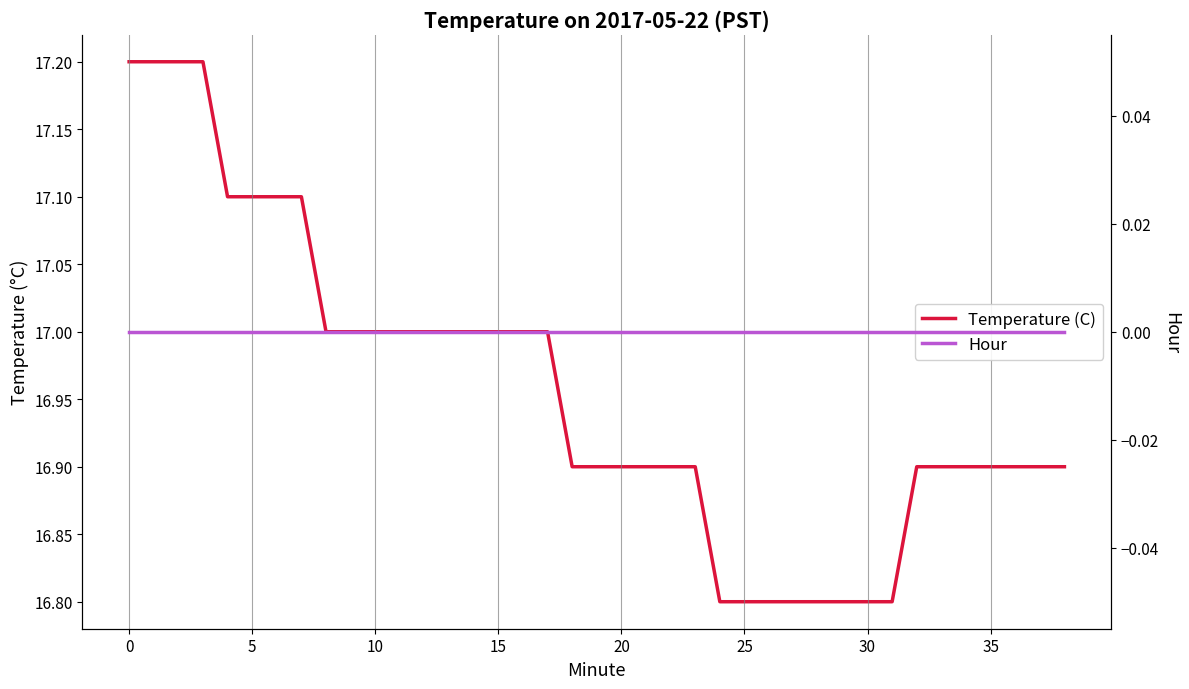

True or false: Hour and Temperature (C) intersect in this chart.

False